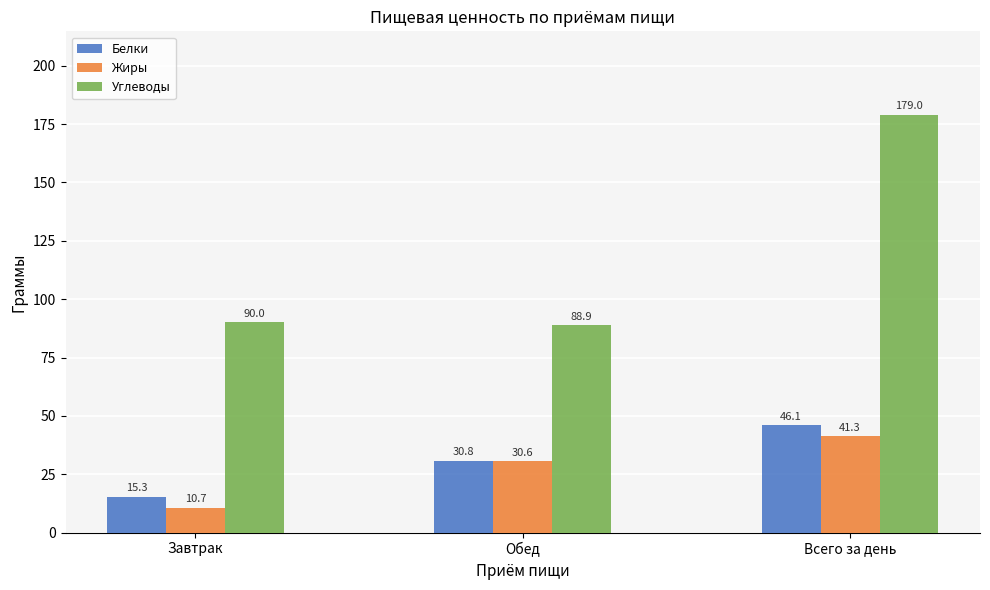

Which series changed the most between Обед and Всего за день?

Углеводы